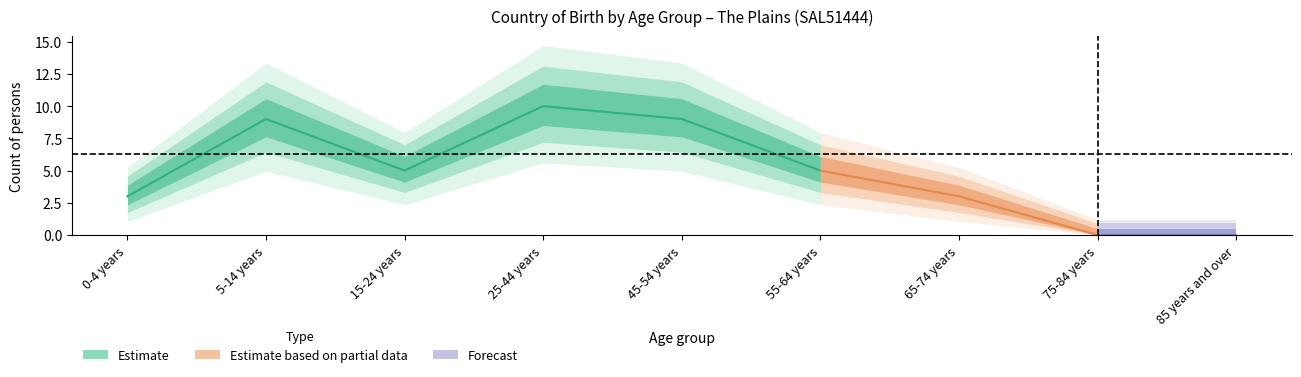

At which category is the sum across all series the highest?

25-44 years